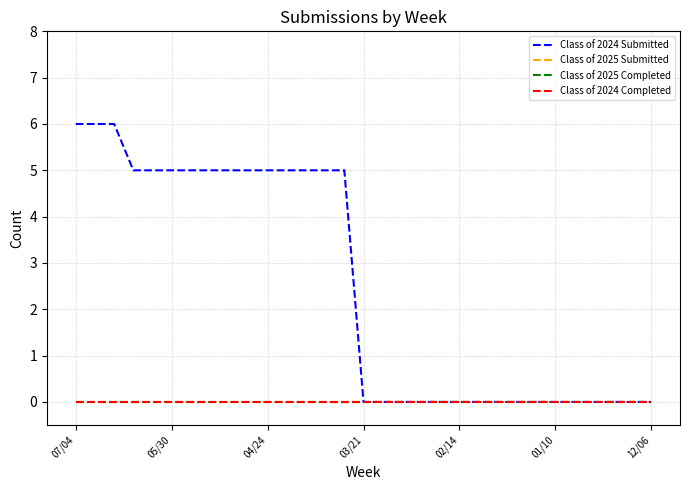

Reading left to right, list all the values displayed in this chart.

Class of 2024 Submitted: 6	6	6	5	5	5	5	5	5	5	5	5	5	5	5	0	0	0	0	0	0	0	0	0	0	0	0	0	0	0	0
Class of 2025 Submitted: 0	0	0	0	0	0	0	0	0	0	0	0	0	0	0	0	0	0	0	0	0	0	0	0	0	0	0	0	0	0	0
Class of 2025 Completed: 0	0	0	0	0	0	0	0	0	0	0	0	0	0	0	0	0	0	0	0	0	0	0	0	0	0	0	0	0	0	0
Class of 2024 Completed: 0	0	0	0	0	0	0	0	0	0	0	0	0	0	0	0	0	0	0	0	0	0	0	0	0	0	0	0	0	0	0